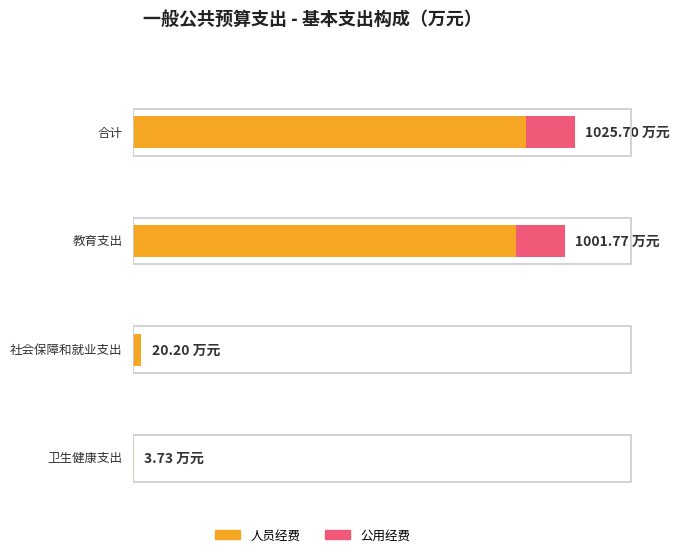

At how many categories does at least one series exceed 836?

2